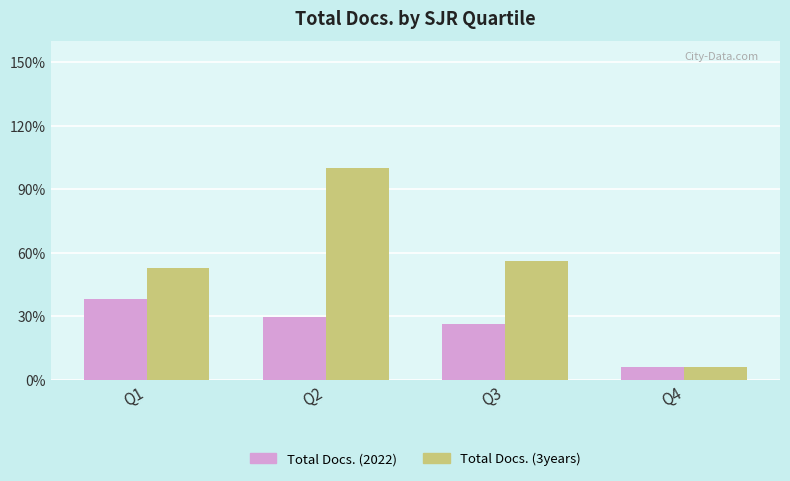

What are all the series names shown in the legend?

Total Docs. (2022), Total Docs. (3years)